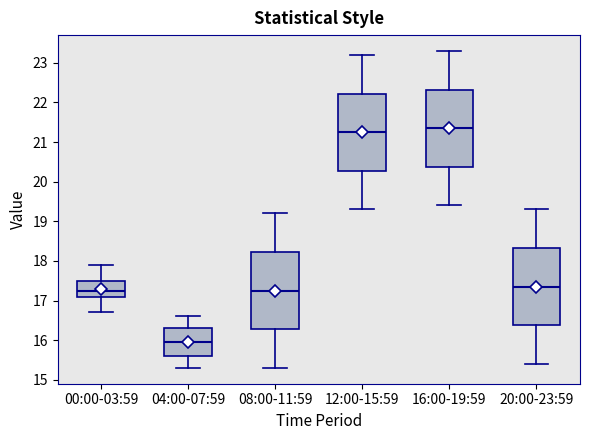

Where does the median line of the box for 16:00-19:59 sit on the y-axis? The values are not printed on the chart, so give them approximately, as read against the axis.

21.4